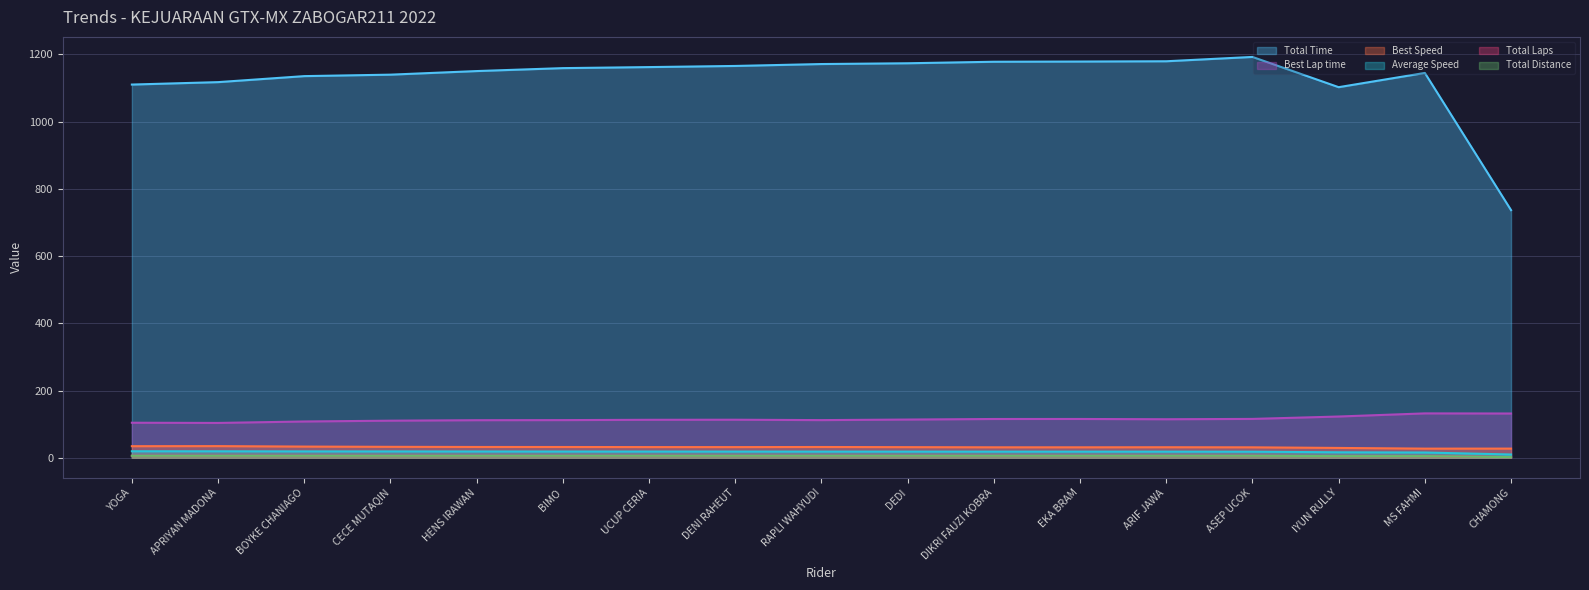

True or false: Average Speed has more than 2 points higher than both neighbors.

False